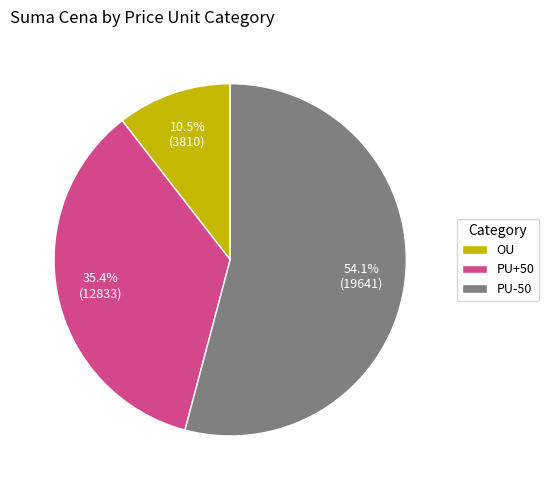

Between PU-50 and PU+50, which is larger?

PU-50